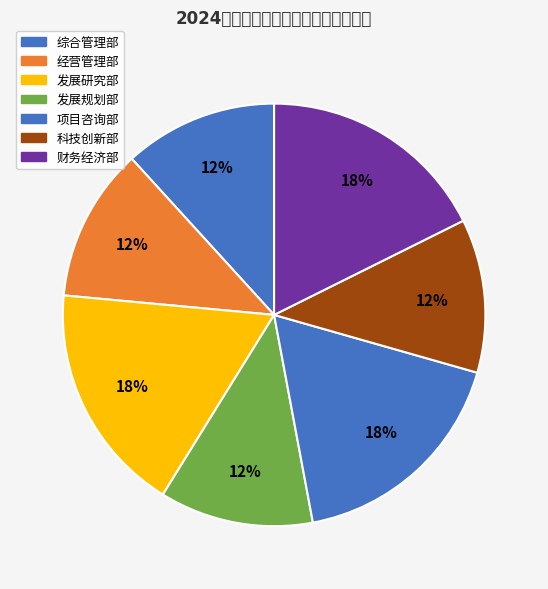

Which category has the biggest portion of the pie?

专业技术岗(项目咨询部)